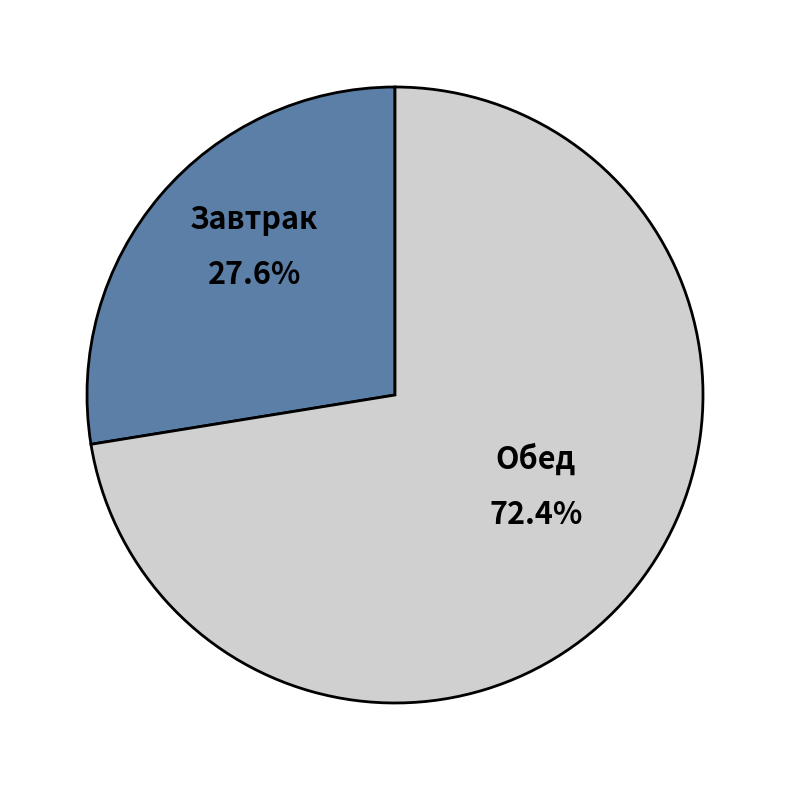

Is there any slice that represents more than half of the pie?

Yes